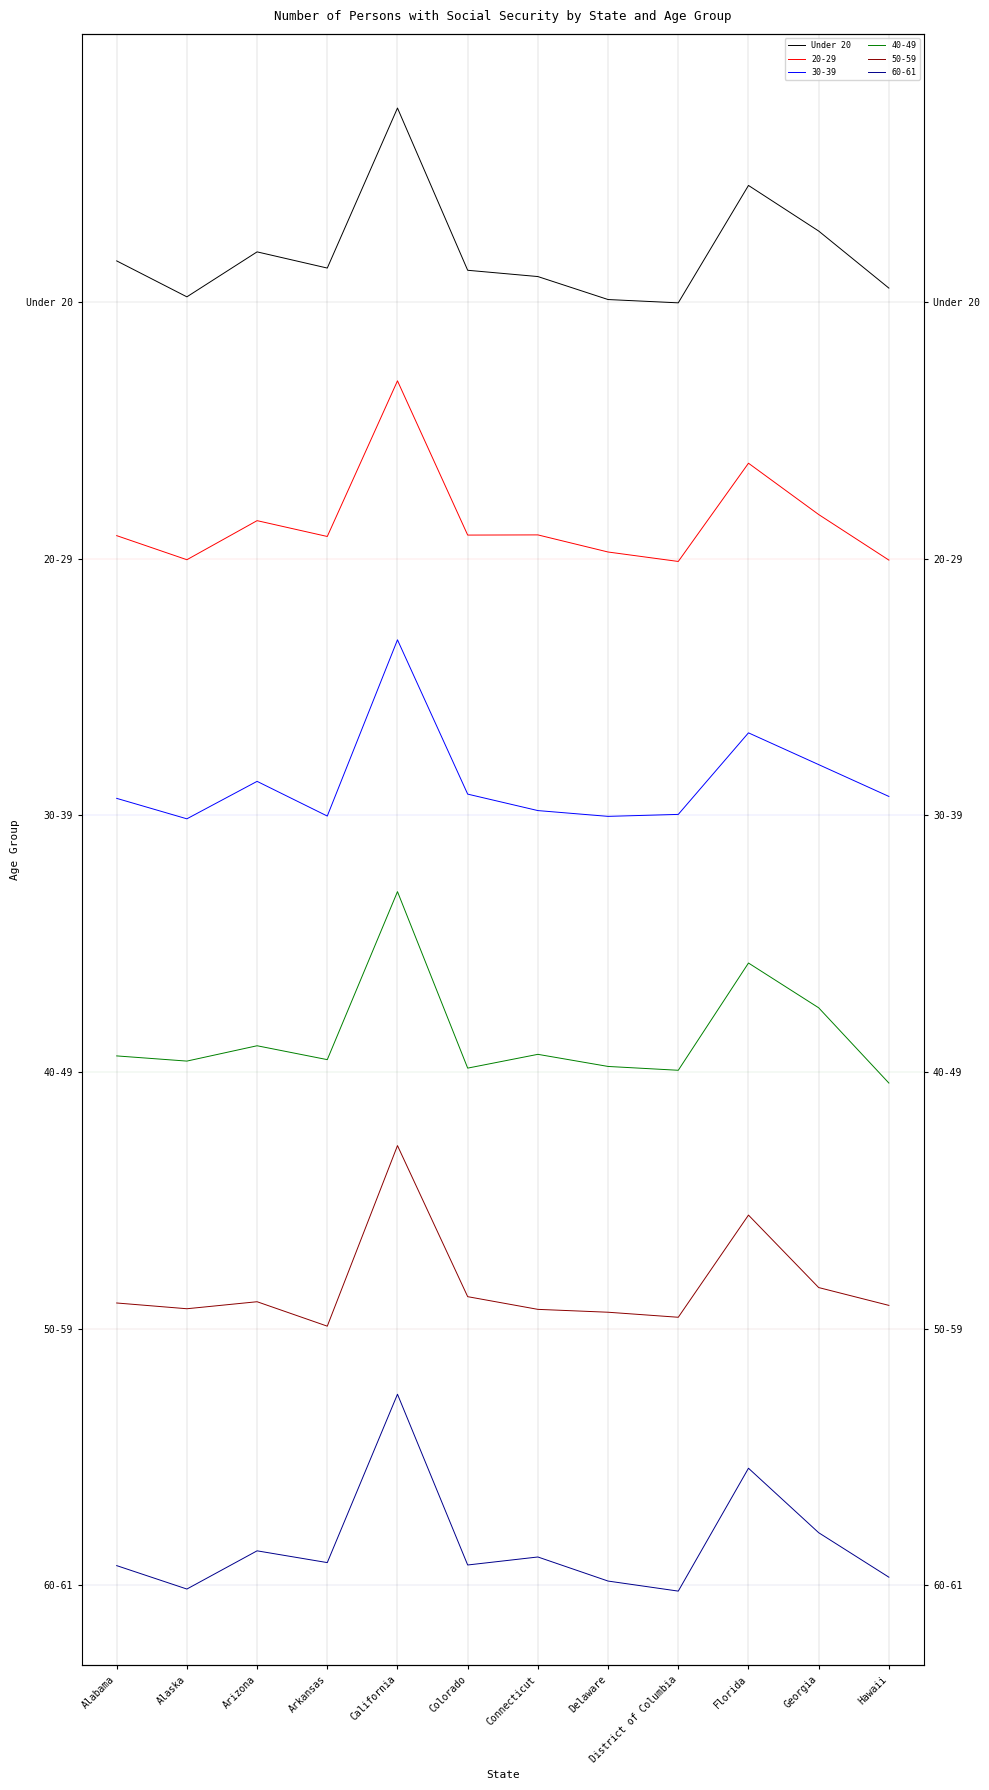

What position from the right is Delaware?

5